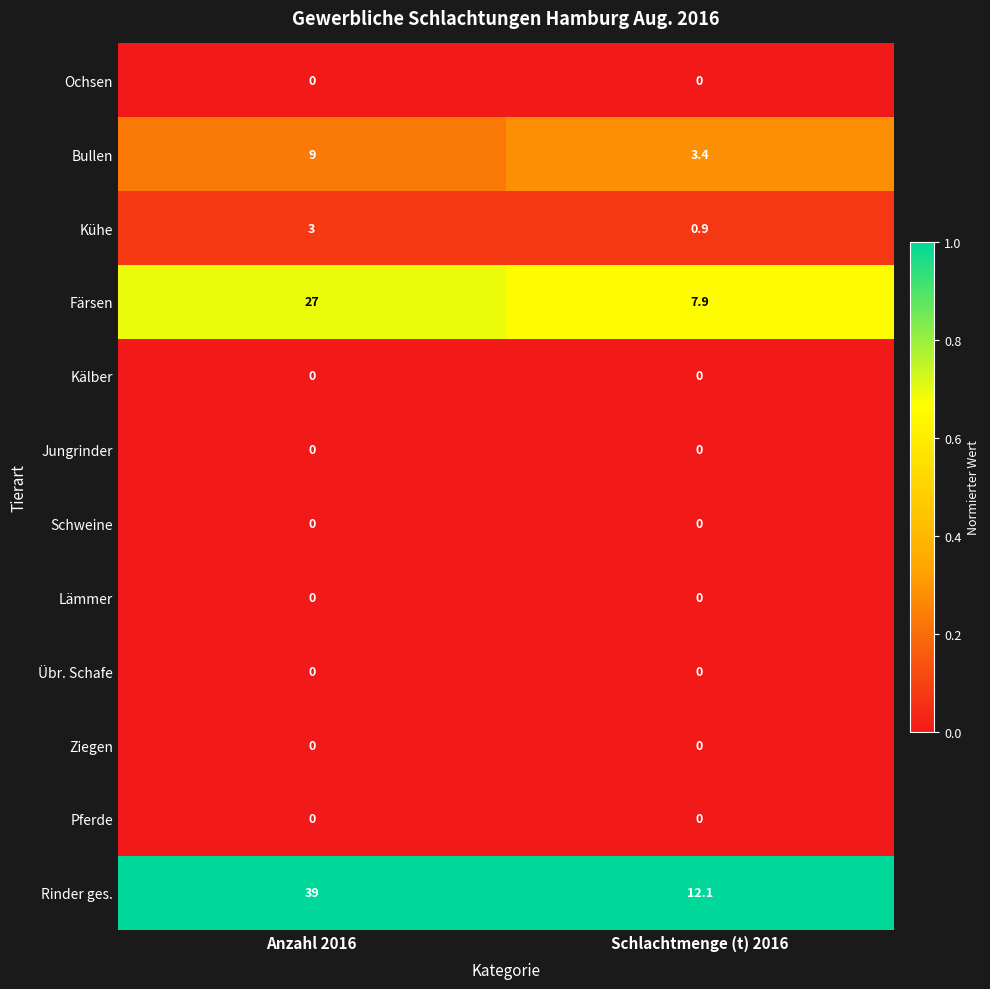

How many series are shown in this chart?

12